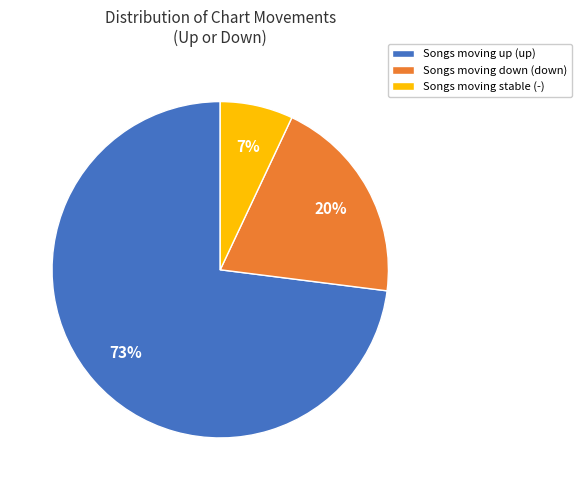

To the nearest percent, what is the difference between the largest and smallest slice percentages?

66%